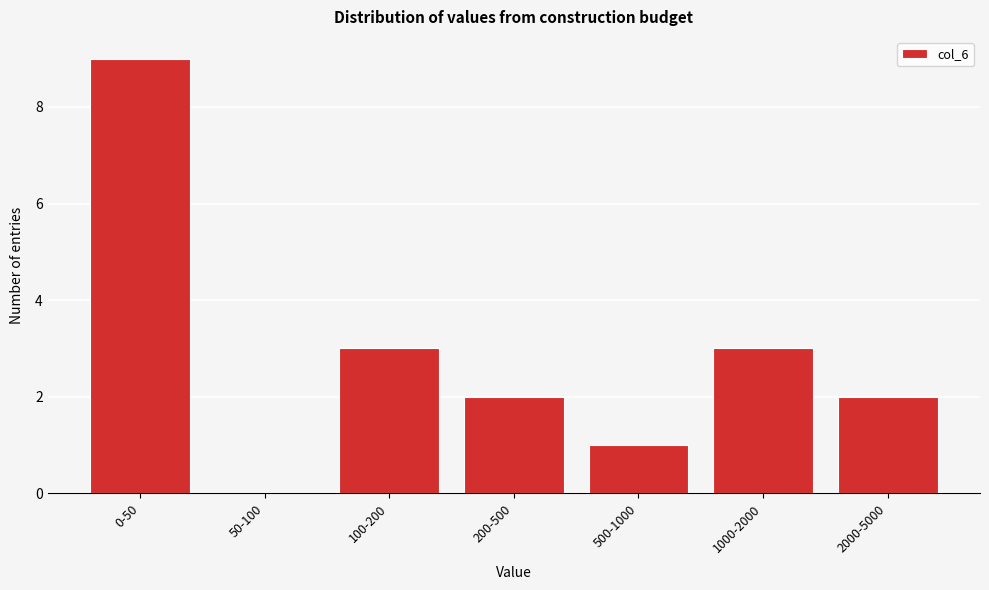

Reading left to right, transcribe all the data shown in this chart.

0-50=9	50-100=0	100-200=3	200-500=2	500-1000=1	1000-2000=3	2000-5000=2